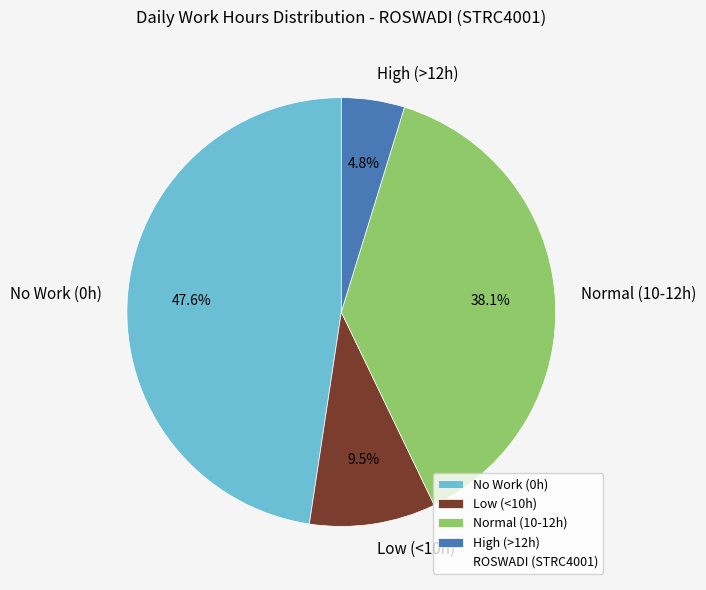

Does High (>12h) account for over 50% of the chart?

No